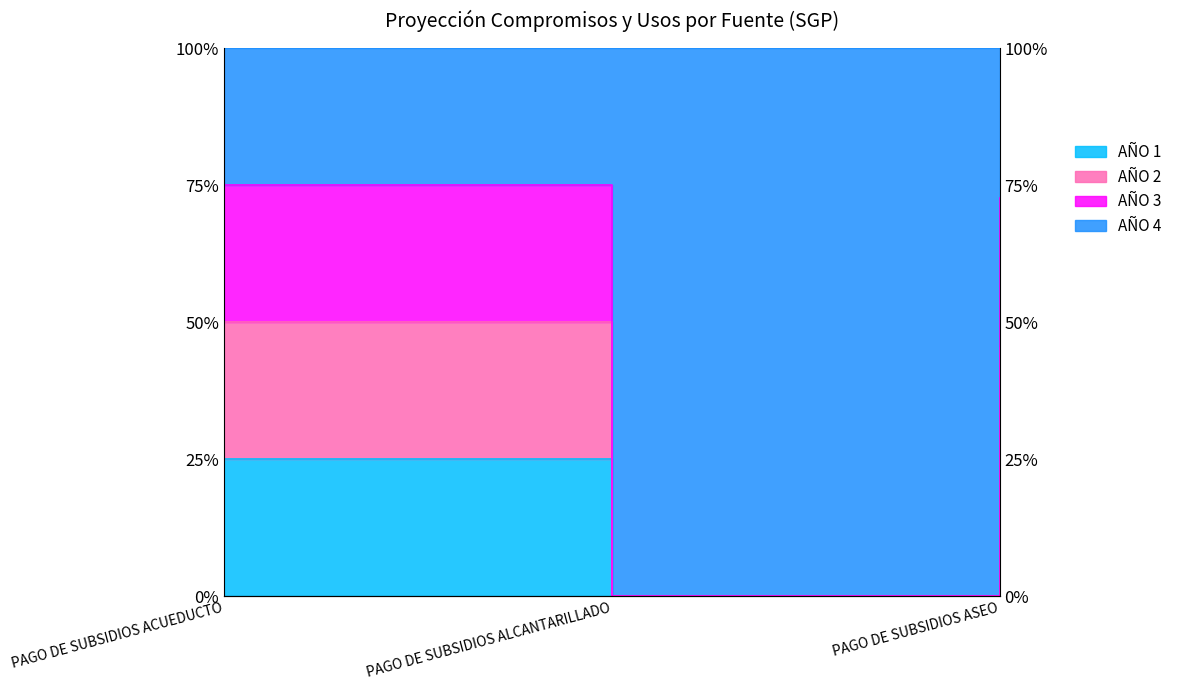

What is the value of the AÑO 3 point at the 1st from the left?

75.0